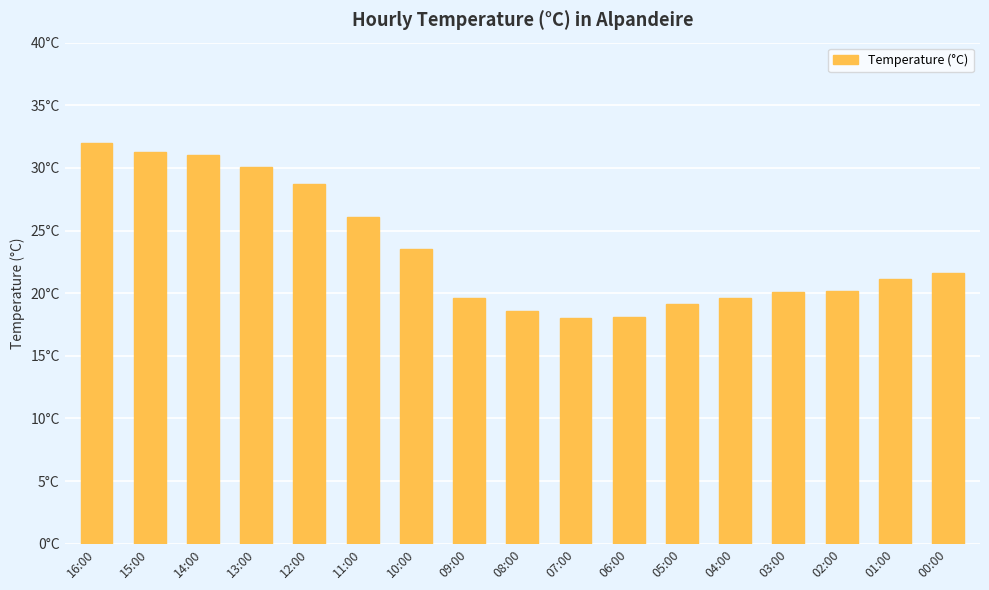

Which label corresponds to the largest value in the chart?

16:00